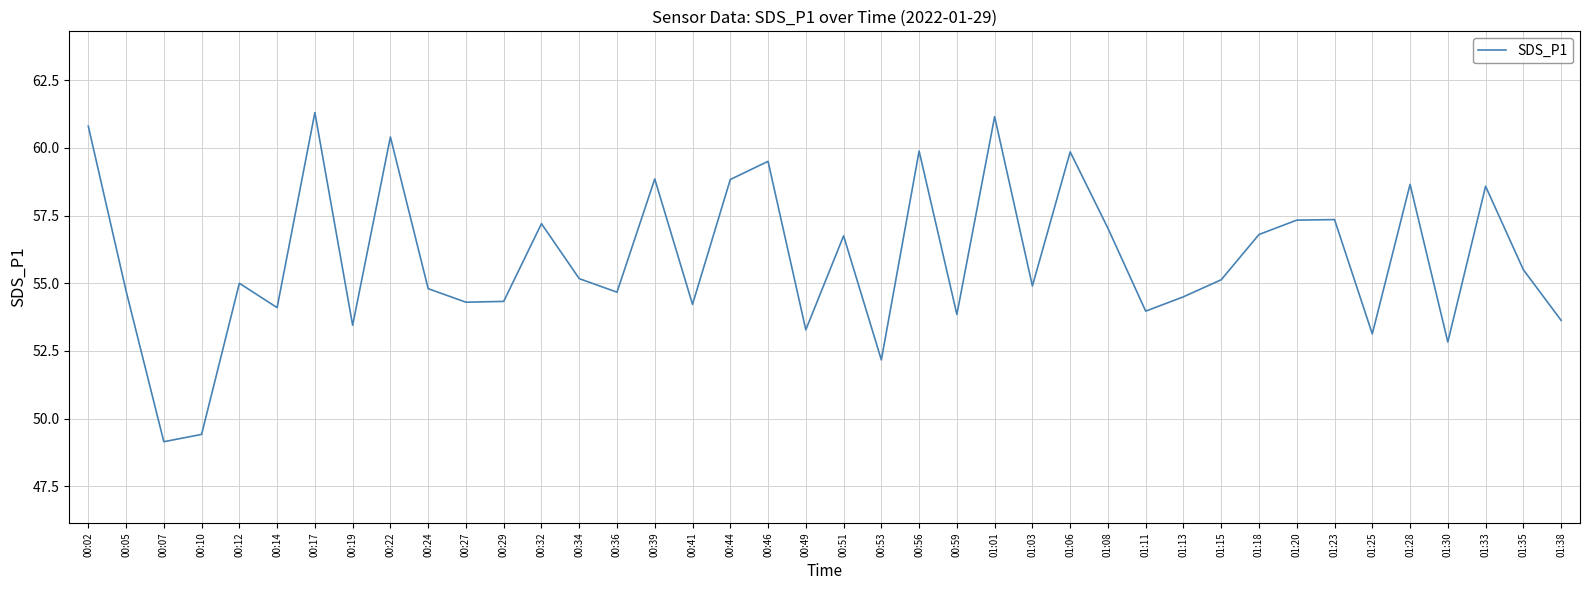

What is the sum of the values at 00:29 and 00:51?

111.1